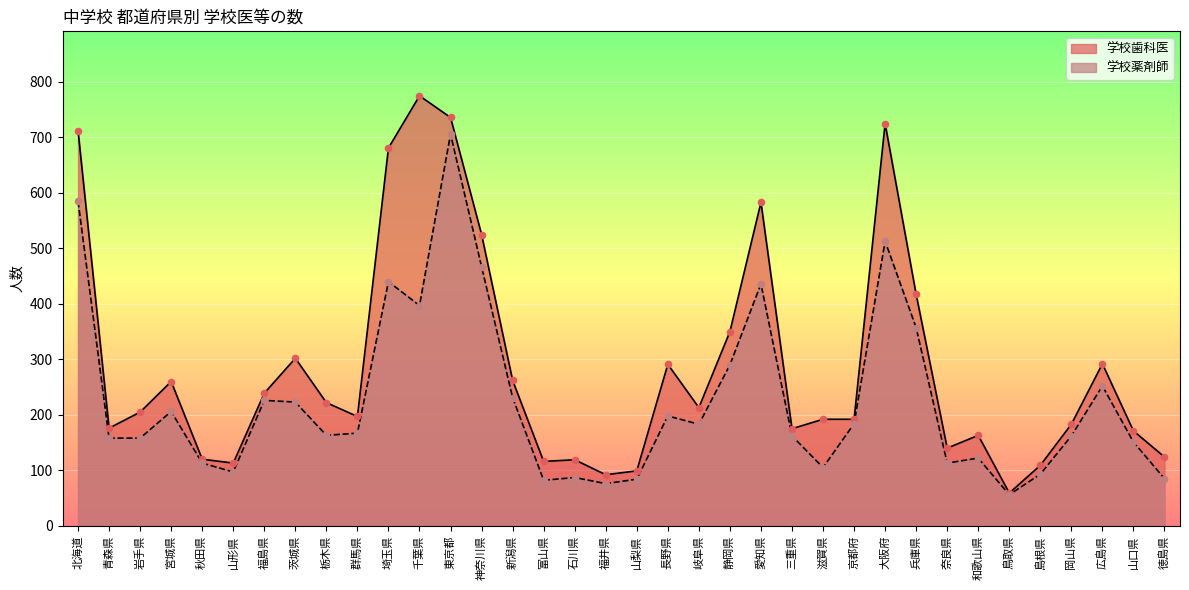

What are all the series names shown in the legend?

学校歯科医, 学校薬剤師